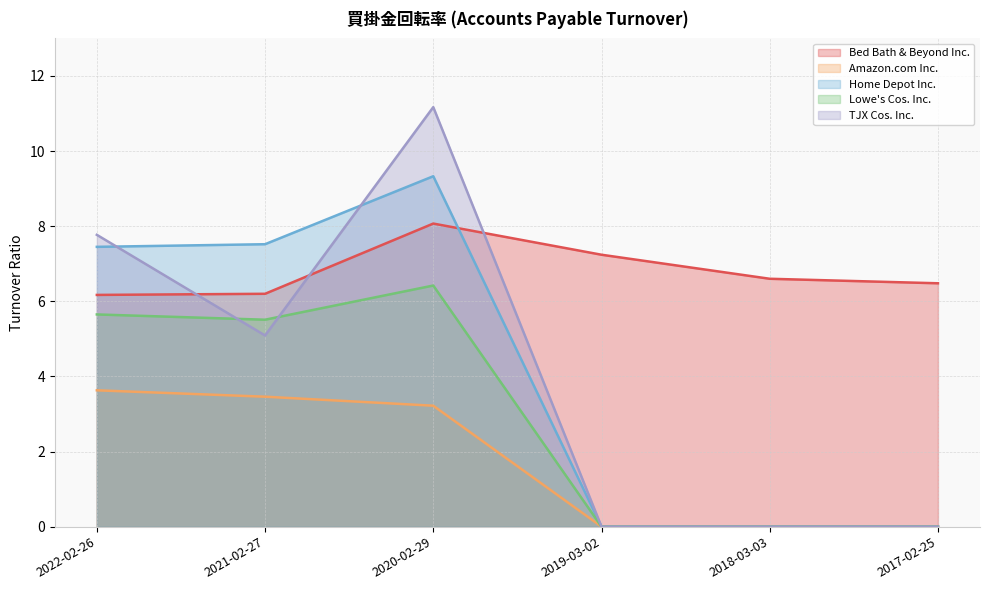

Reading left to right, extract all data points from this chart.

Bed Bath & Beyond Inc.: 6.2	6.2	8.1	7.2	6.6	6.5
Amazon.com Inc.: 3.6	3.5	3.2	0.0	0.0	0.0
Home Depot Inc.: 7.5	7.5	9.3	0.0	0.0	0.0
Lowe's Cos. Inc.: 5.7	5.5	6.4	0.0	0.0	0.0
TJX Cos. Inc.: 7.8	5.1	11.2	0.0	0.0	0.0